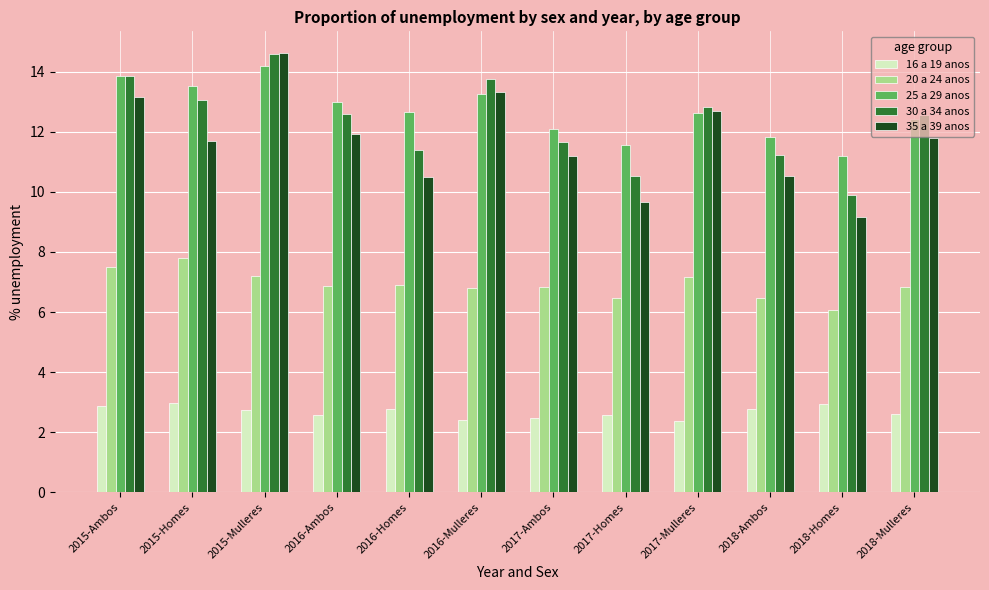

The value of 20 a 24 anos at 2015-Mulleres is 4.6. True or false?

False